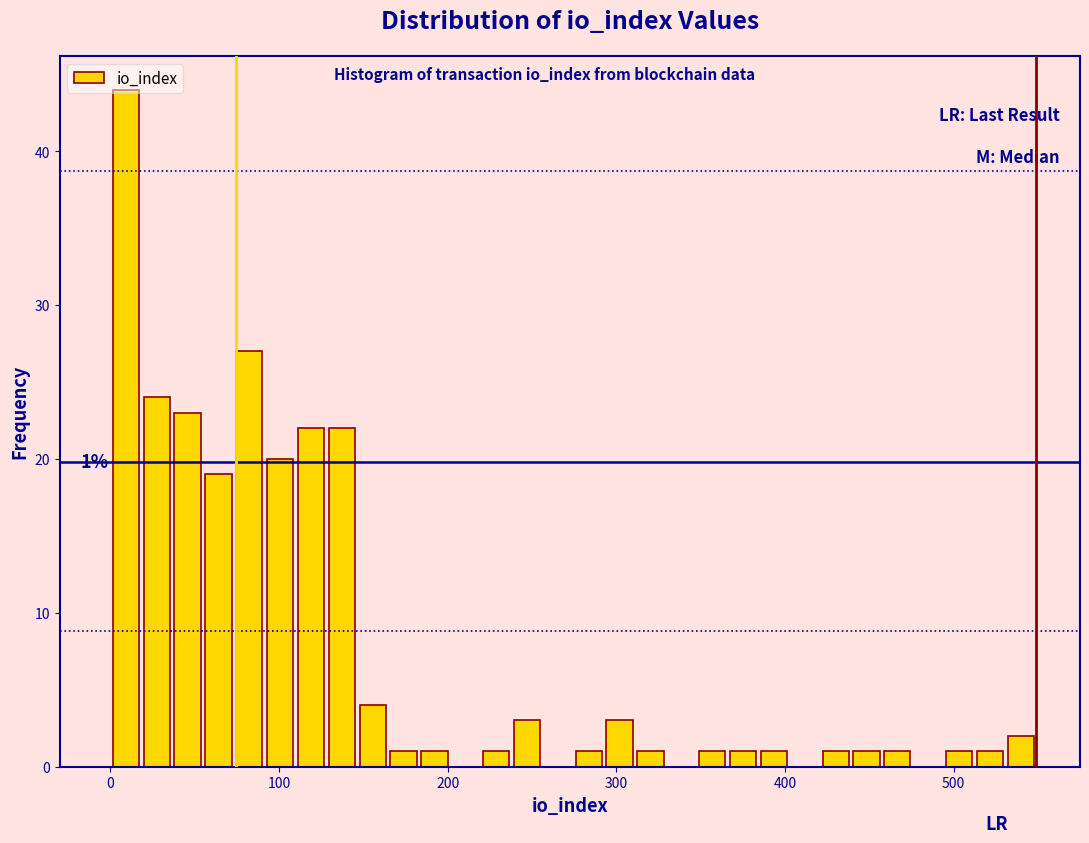

Read against the x-axis, roughly where is the centre of the tallest bar?

10